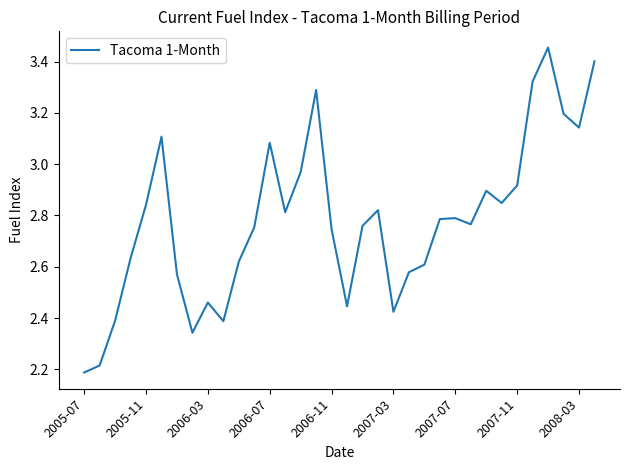

What is the difference between the maximum and minimum values?

1.3